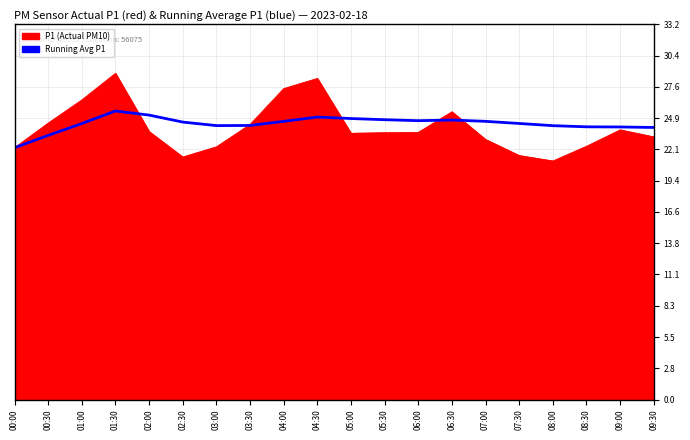

What is the total value across all series at 06:30?

50.2